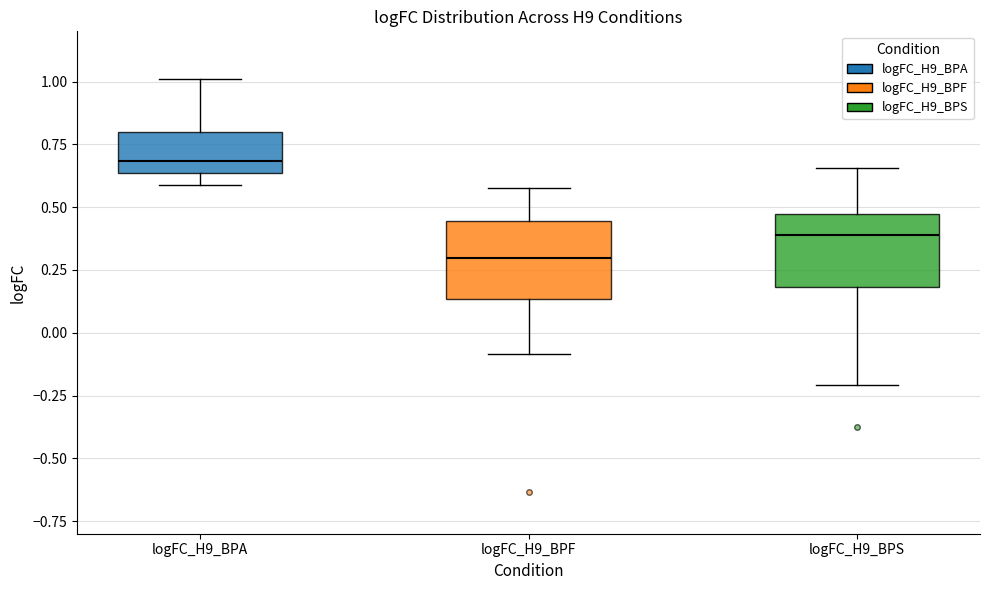

Which box has the highest median line?

logFC_H9_BPA